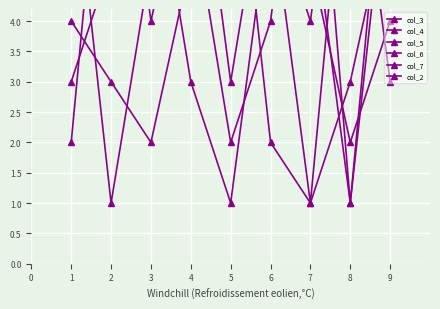

What is the value of the col_2 point at the 7th from the left?

1